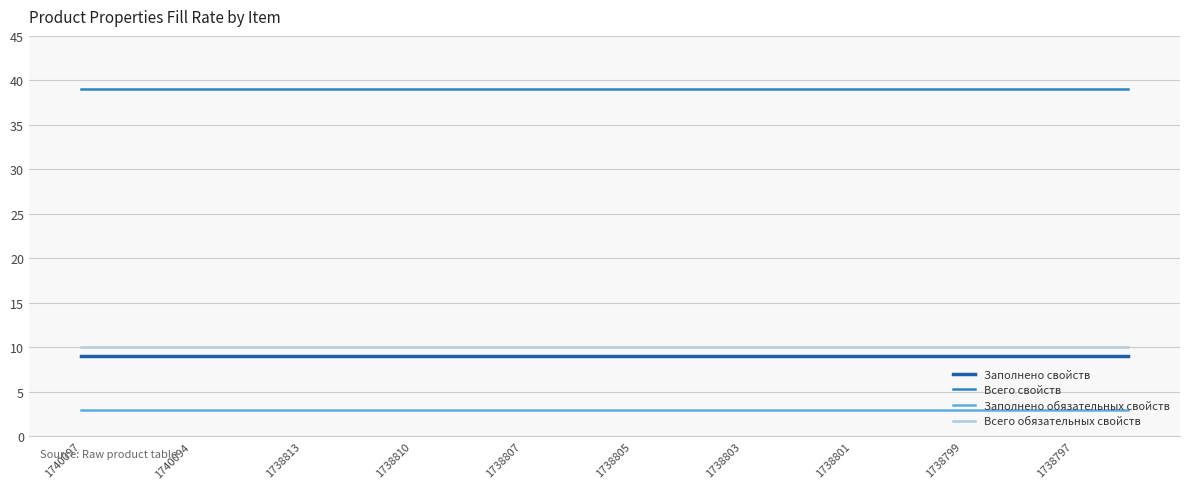

What is the maximum value shown in the chart?

39